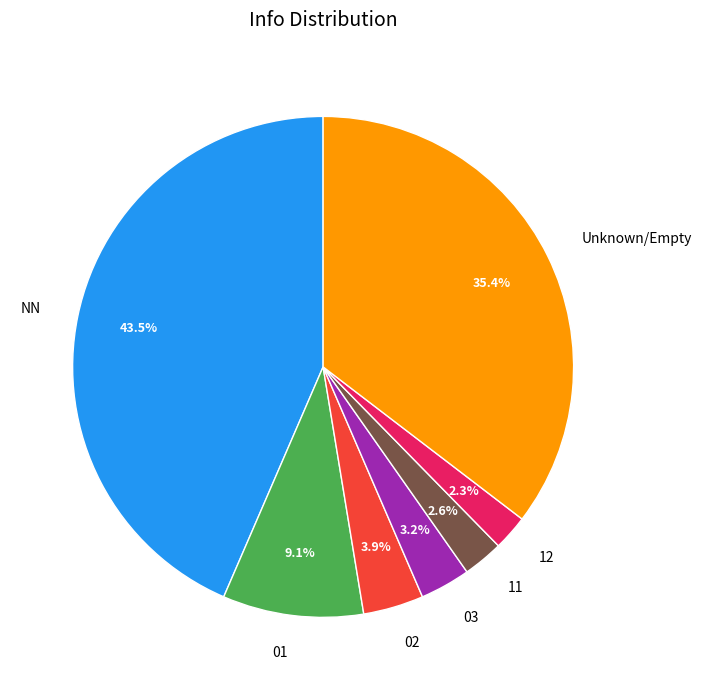

To the nearest percent, what is the average slice percentage?

14%